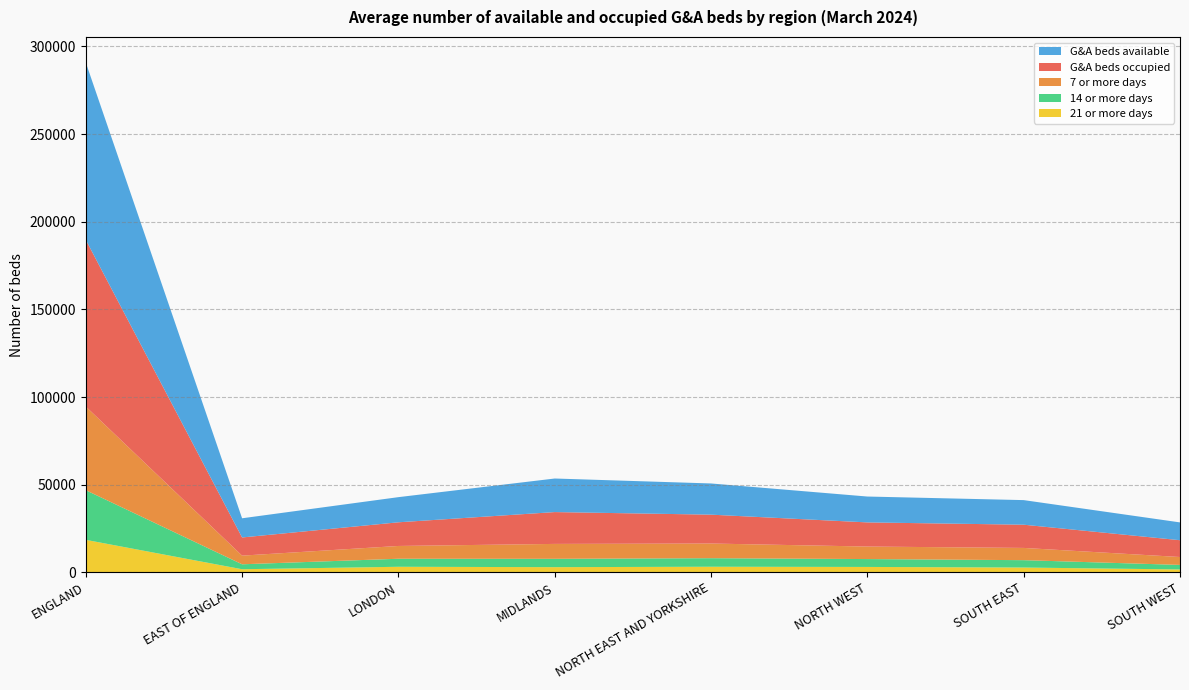

Reading left to right, extract all data points from this chart.

G&A beds available: 101183	10949	14346	19148	17796	14760	14028	10157
G&A beds occupied: 95084	10361	13502	18157	16466	13767	13245	9586
7 or more days: 47740	4939	7296	8501	8368	7145	6985	4507
14 or more days: 28324	2821	4578	4762	4876	4494	4203	2589
21 or more days: 18531	1766	3169	2952	3190	3075	2737	1643